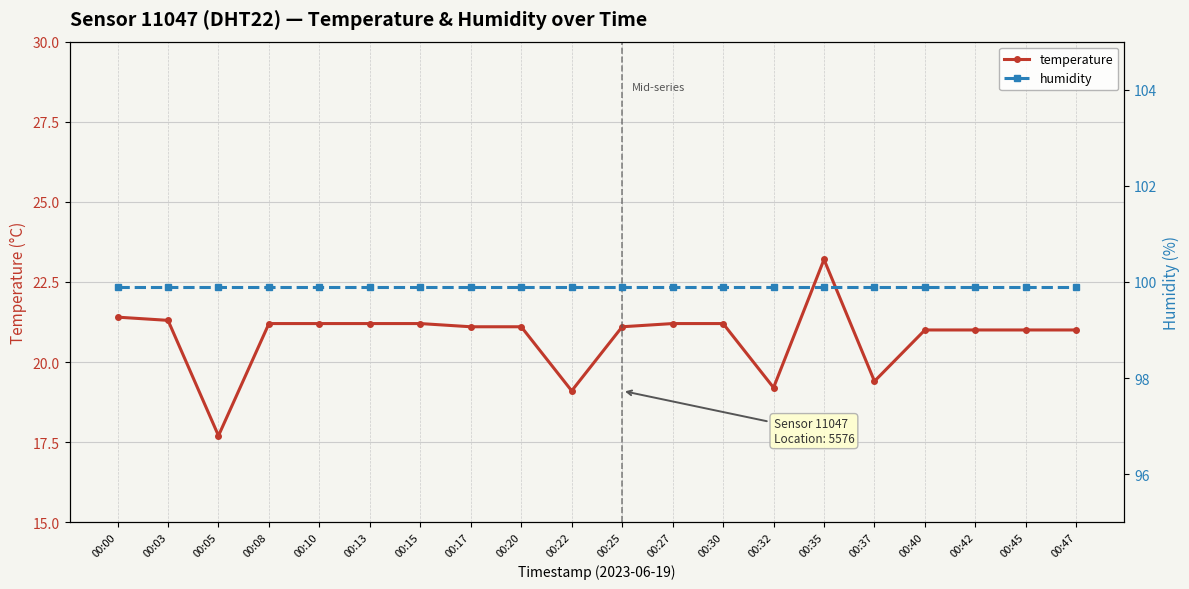

Where is the first local maximum for temperature?

00:35